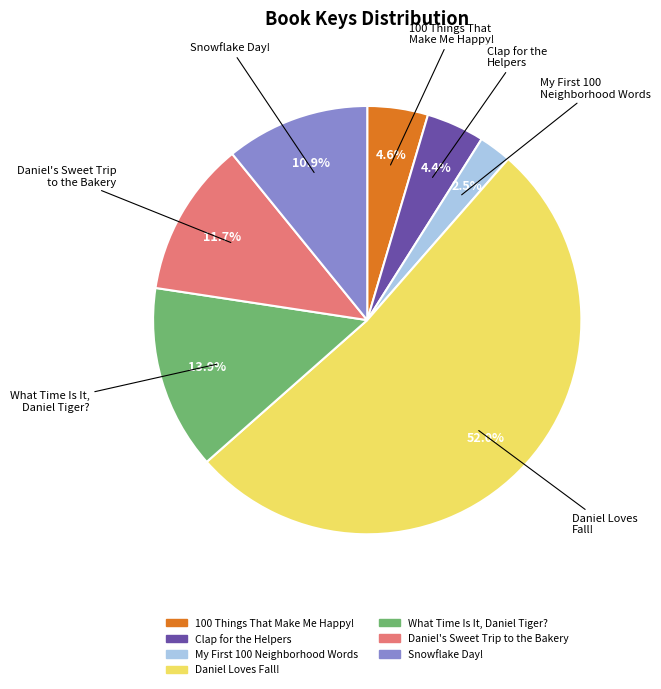

The What Time Is It, Daniel Tiger? slice represents 14% of the pie. True or false?

True